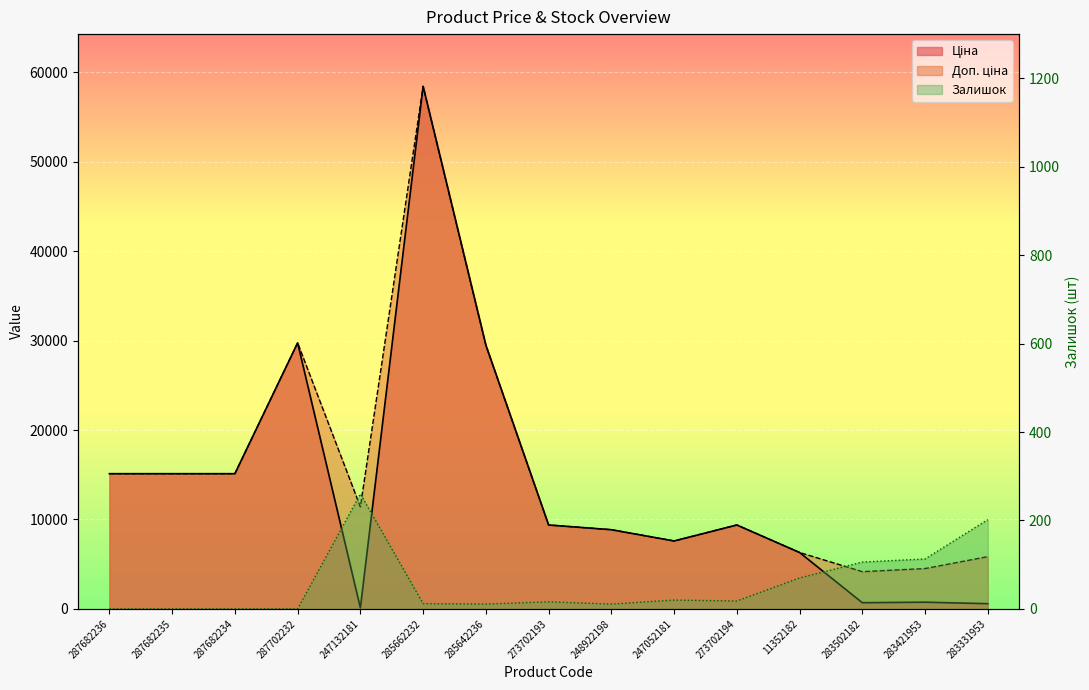

What are all the series names shown in the legend?

Ціна, Доп. ціна, Залишок